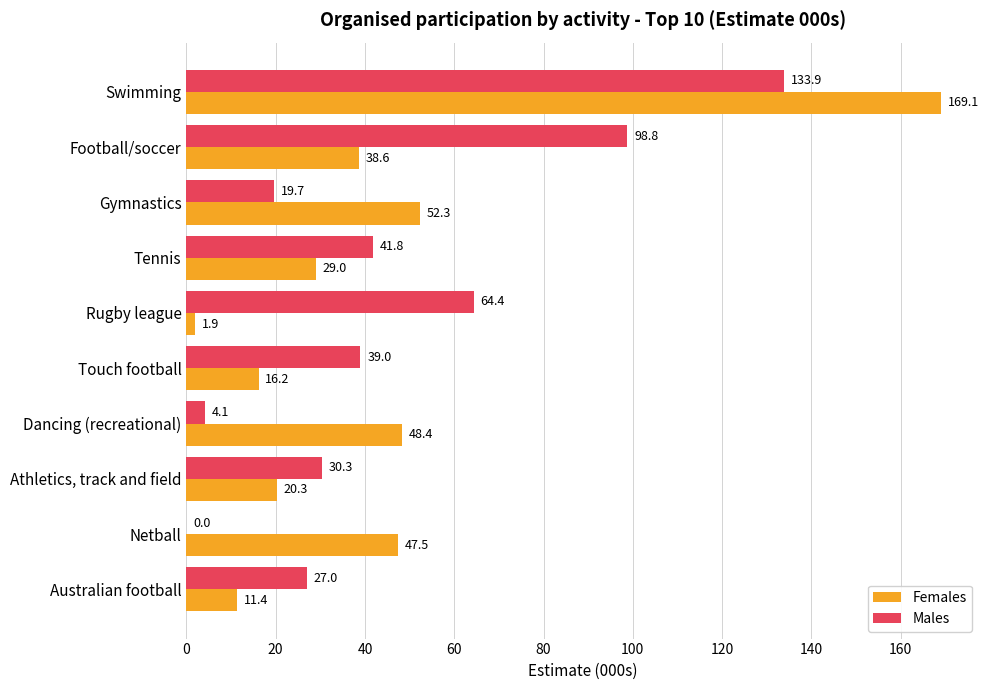

What is the total value across all series at Australian football?

38.4